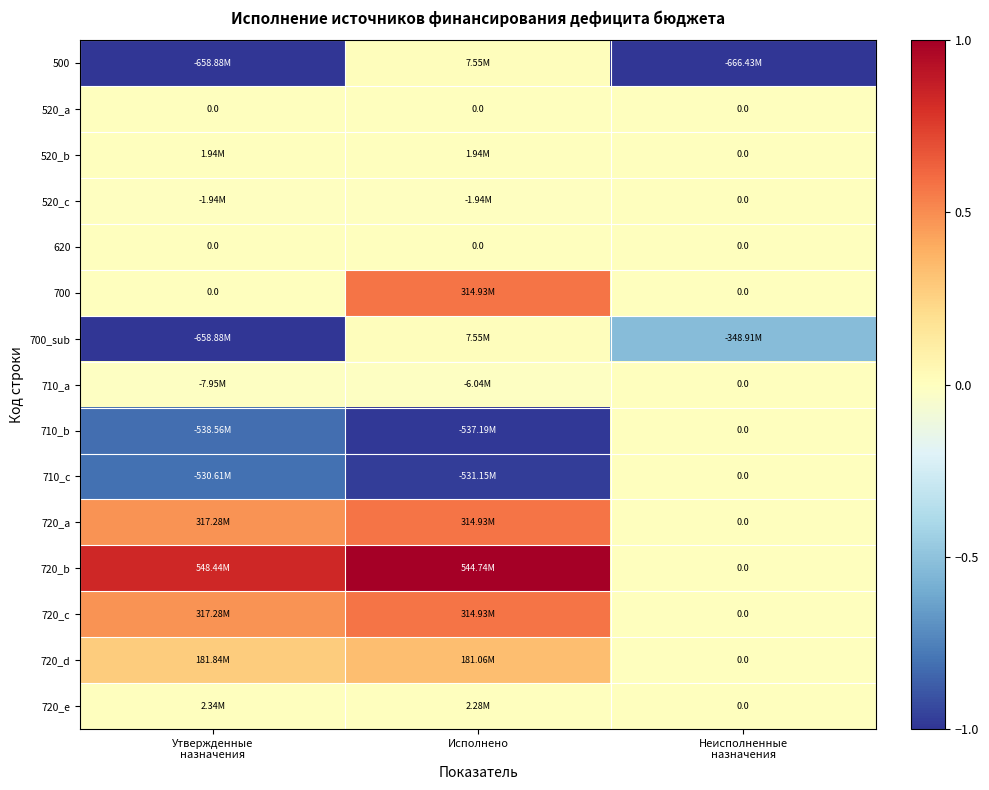

List the series in order of their peak value, lowest first.

520_a, 520_c, 620, 710_a, 710_b, 710_c, 520_b, 720_e, 500, 700_sub, 720_d, 700, 720_a, 720_c, 720_b